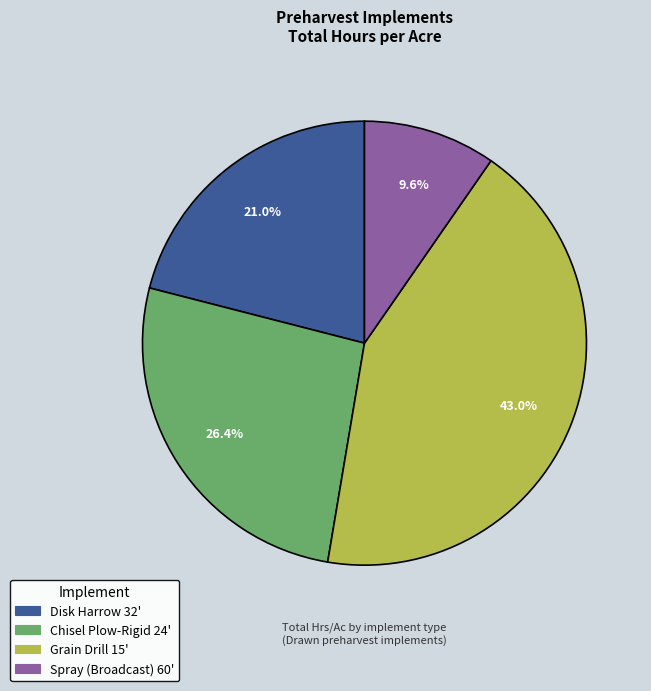

How many segments does this pie chart have?

4